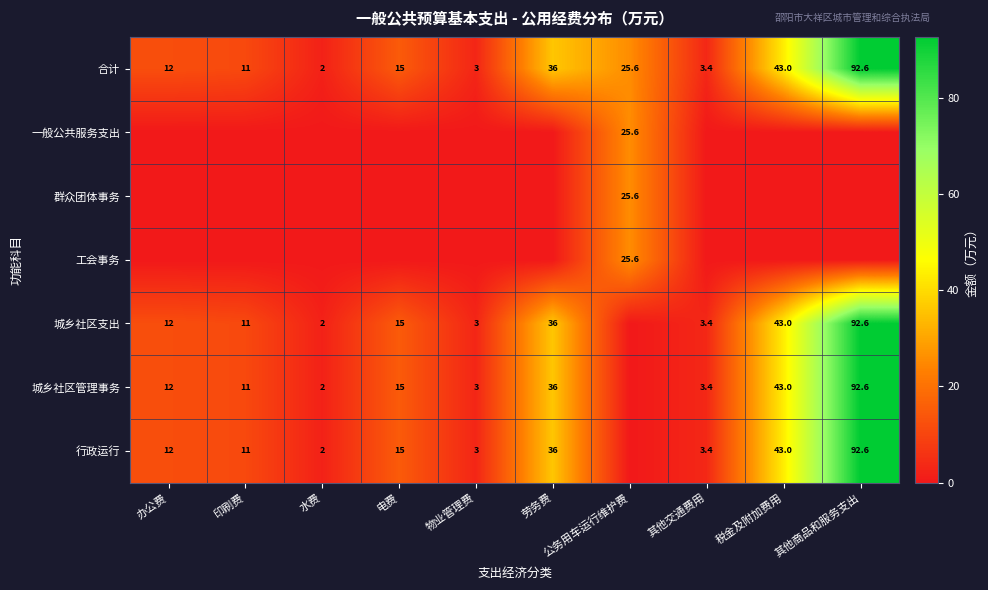

What is the difference between the 城乡社区管理事务 values at 办公费 and 其他商品和服务支出?

80.6